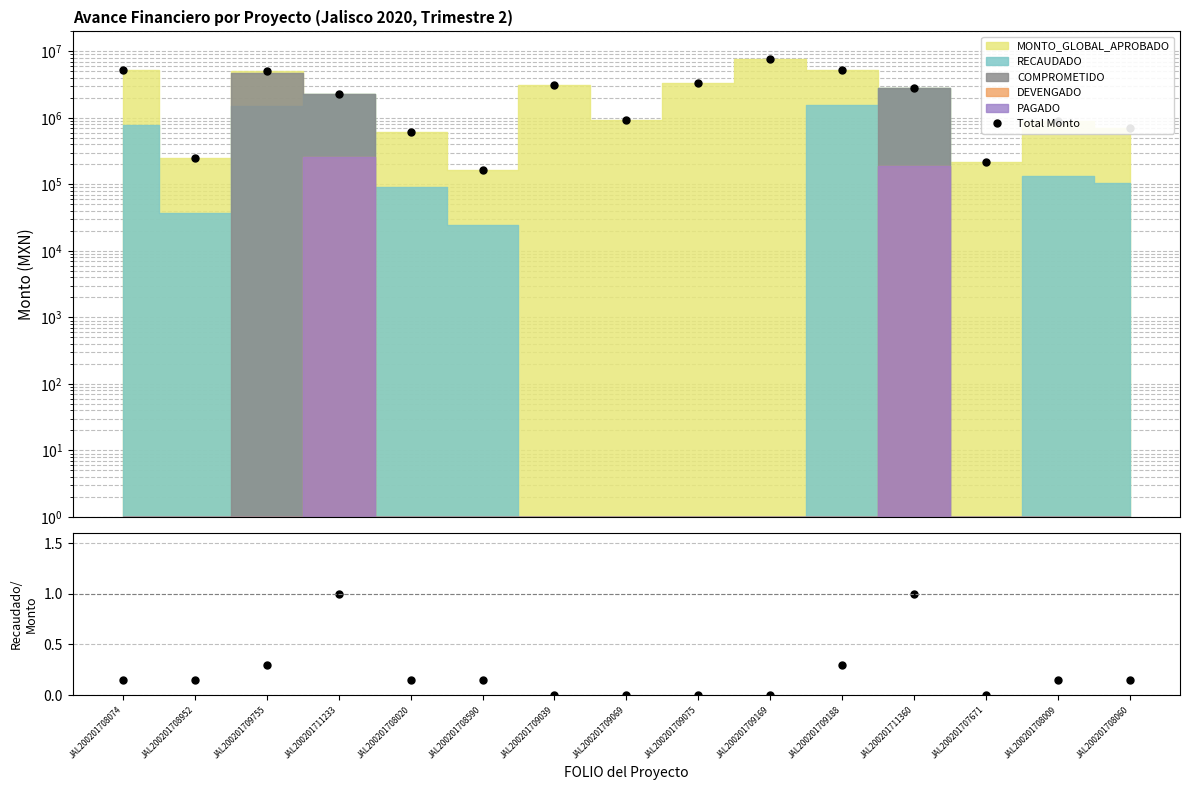

Reading left to right, extract all data points from this chart.

Total Monto: JAL200201708074=5307246.0	JAL200201708952=250000.0	JAL200201709755=5012415.0	JAL200201711233=2325000.0	JAL200201708020=611208.0	JAL200201708590=162379.0	JAL200201709039=3173502.0	JAL200201709069=927126.0	JAL200201709075=3319786.0	JAL200201709169=7560000.0	JAL200201709188=5280000.0	JAL200201711360=2773320.0	JAL200201707671=214500.0	JAL200201708009=899337.0	JAL200201708060=699402.0
Recaudado/Monto: JAL200201708074=0.1	JAL200201708952=0.1	JAL200201709755=0.3	JAL200201711233=1.0	JAL200201708020=0.1	JAL200201708590=0.1	JAL200201709039=0.0	JAL200201709069=0.0	JAL200201709075=0.0	JAL200201709169=0.0	JAL200201709188=0.3	JAL200201711360=1.0	JAL200201707671=0.0	JAL200201708009=0.1	JAL200201708060=0.1